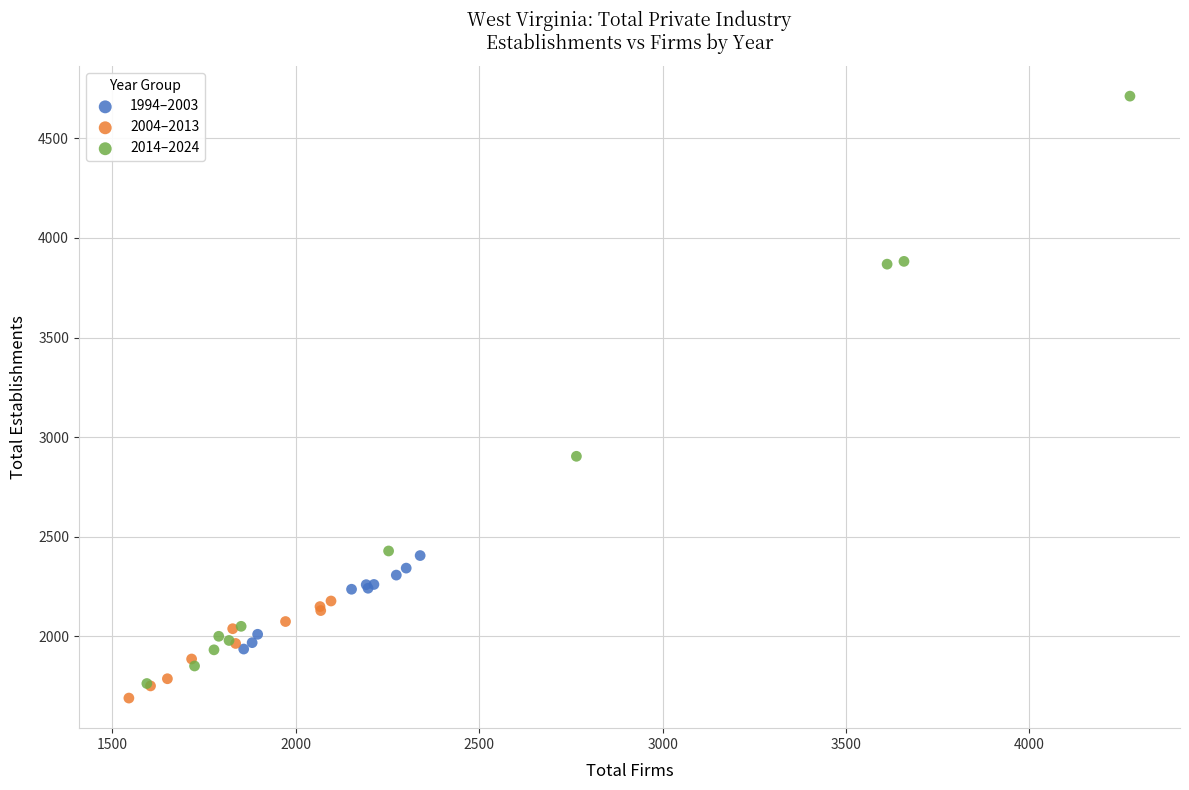

Which series contains the highest Y value?

2014–2024